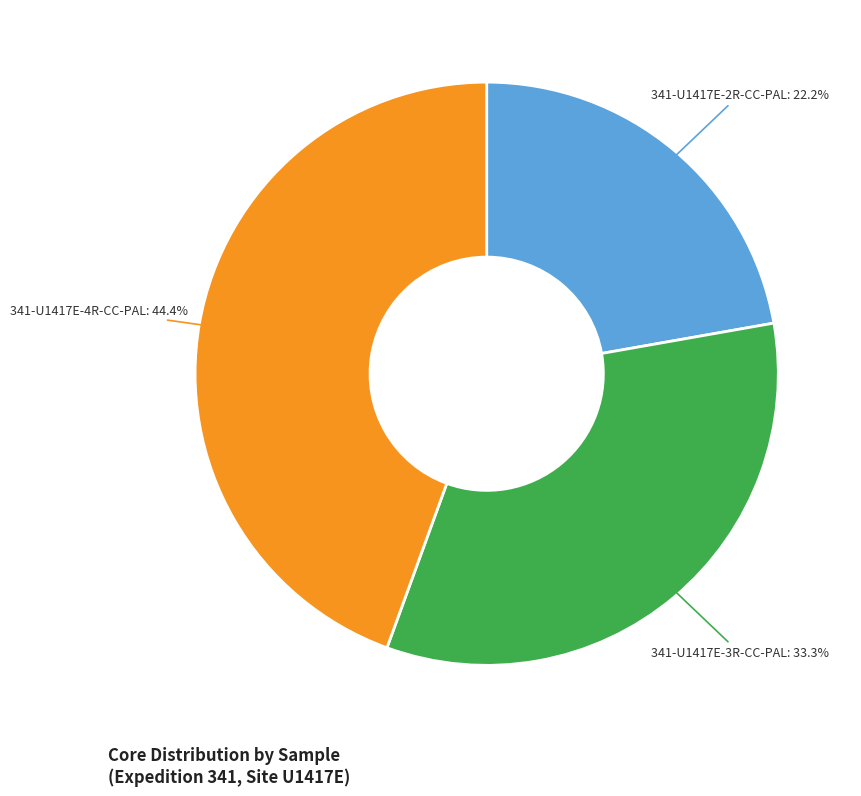

Combined, what portion of the pie is 341-U1417E-2R-CC-PAL and 341-U1417E-4R-CC-PAL?

66.7%